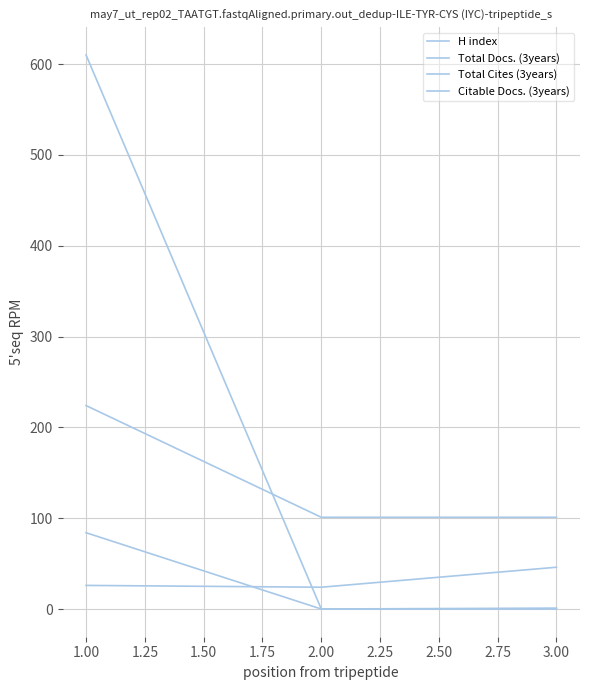

What is the value of the H index point at the 2nd from the left?

101